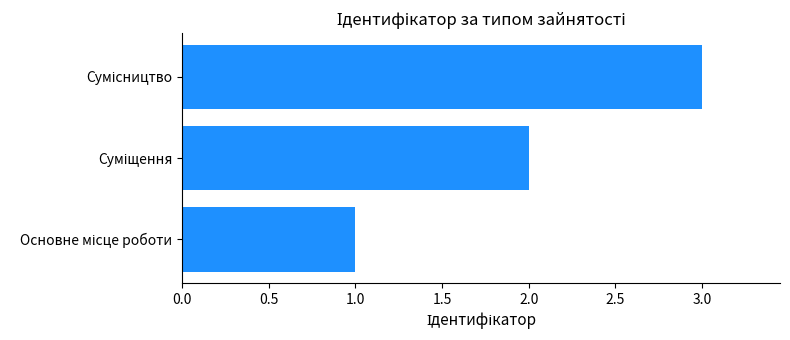

What is the greatest value displayed?

3